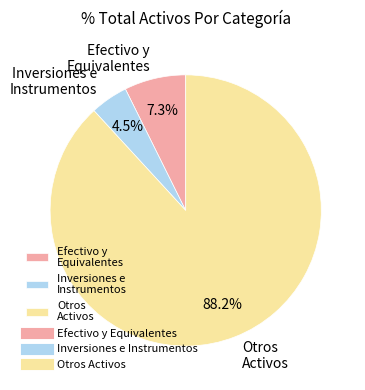

What is the largest slice in the pie chart?

Otros Activos